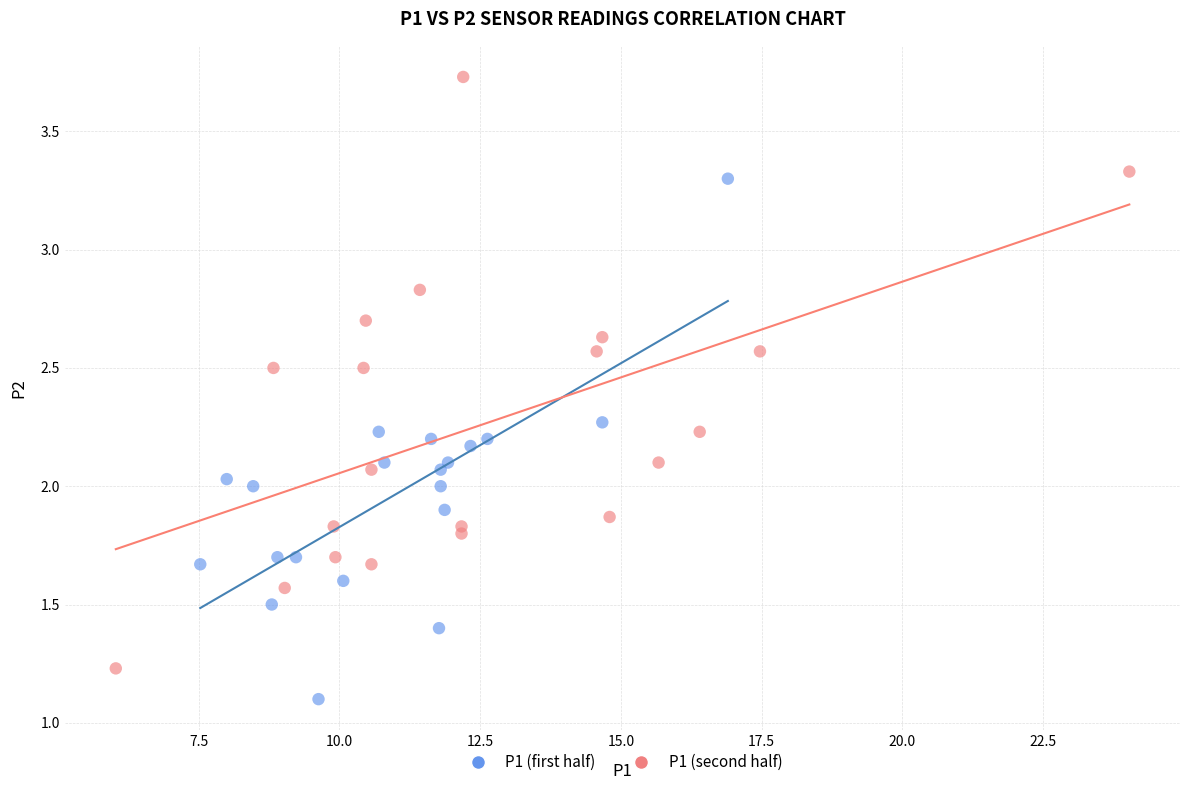

What are all the series names shown in the legend?

P1 (first half), P1 (second half)